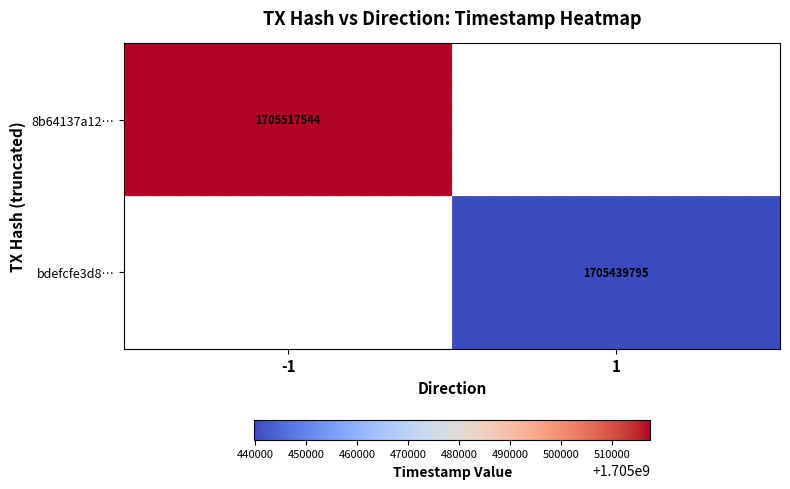

At which category does the chart reach its peak across all series?

-1